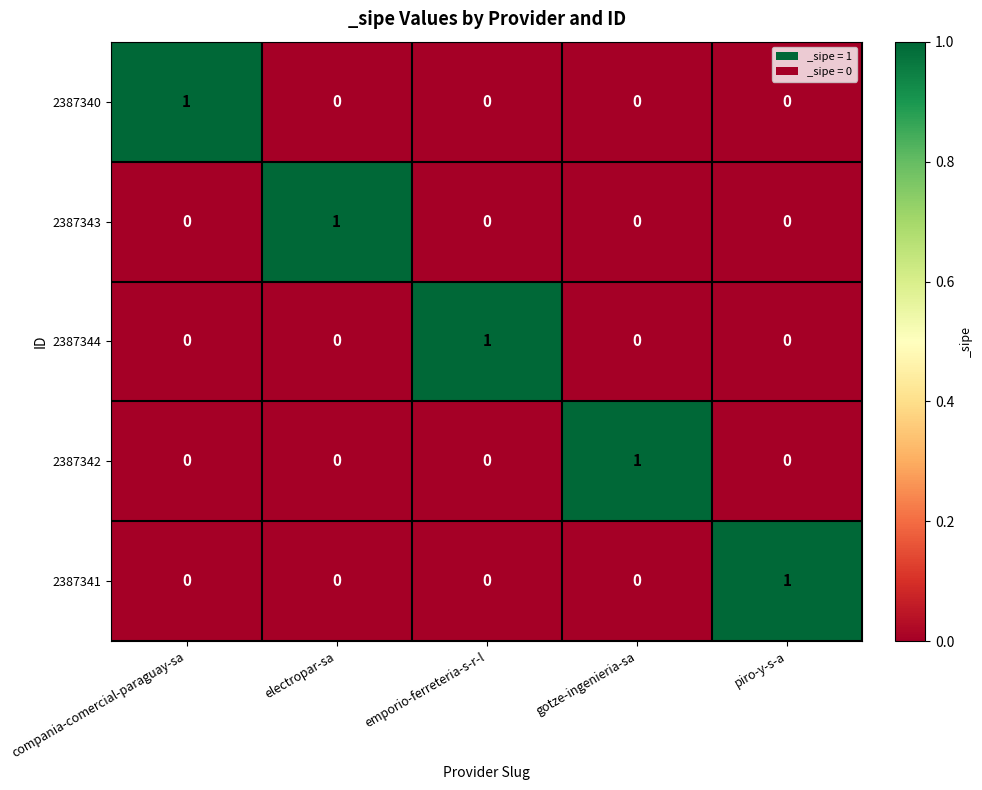

How many 2387344 values are between 0 and 1?

5